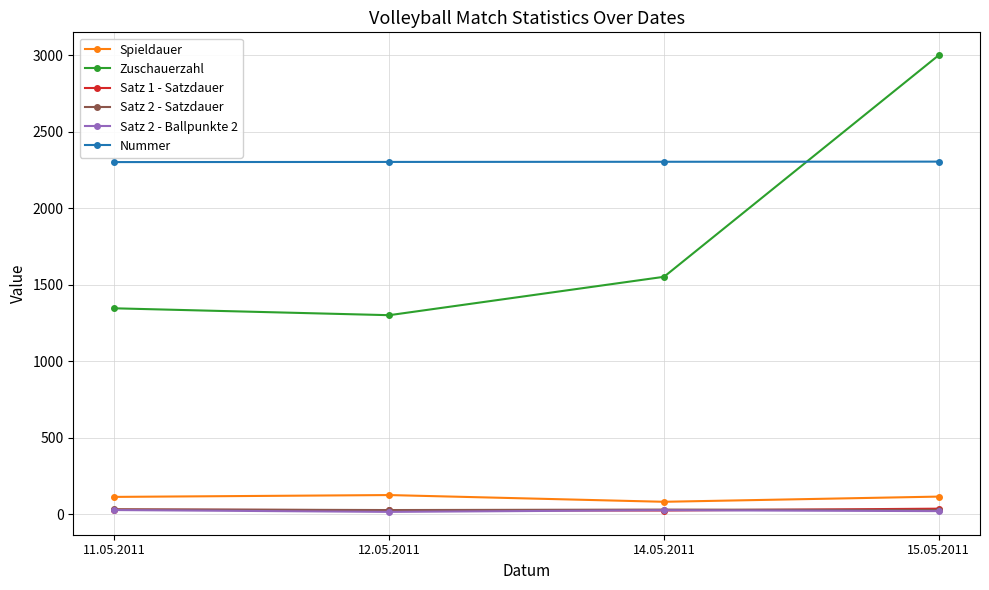

After their last crossing, which series has the higher values: Nummer or Zuschauerzahl?

Zuschauerzahl